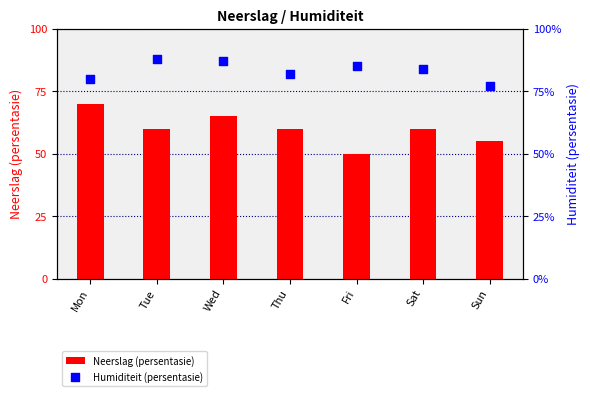

Which series has the largest total across all categories?

Humiditeit (persentasie)